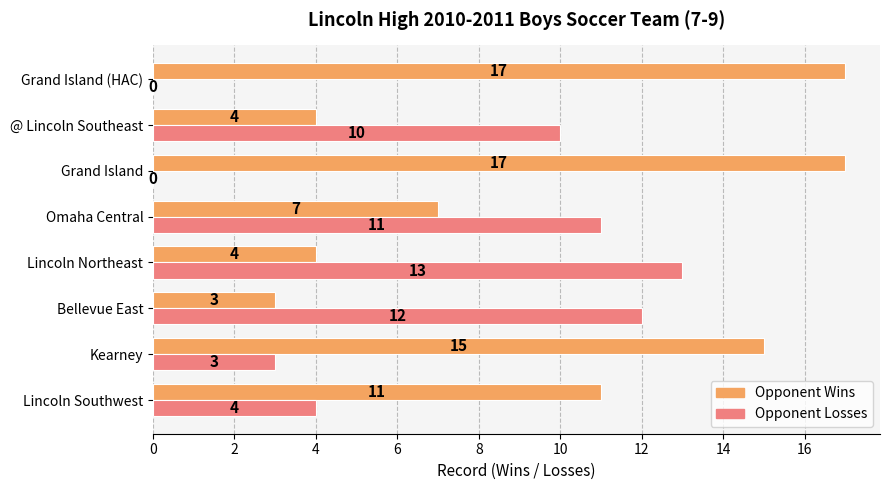

What are all the series names shown in the legend?

Opponent Wins, Opponent Losses